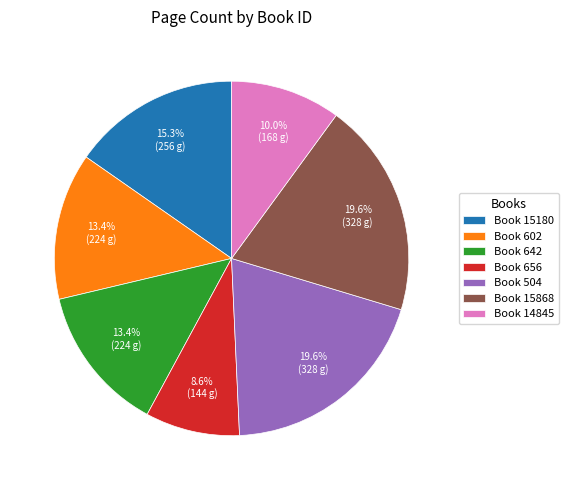

Is there a majority slice in this chart?

No